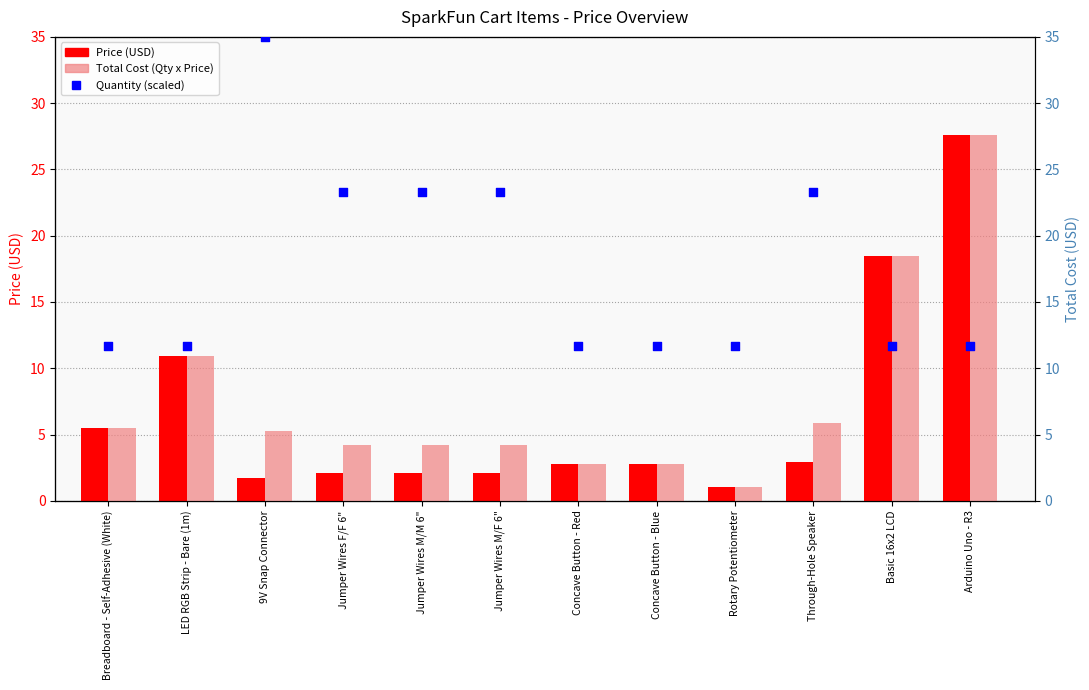

Is the value of Price (USD) at Basic 16x2 LCD greater than the value of Total Cost (Qty x Price) at Basic 16x2 LCD?

No